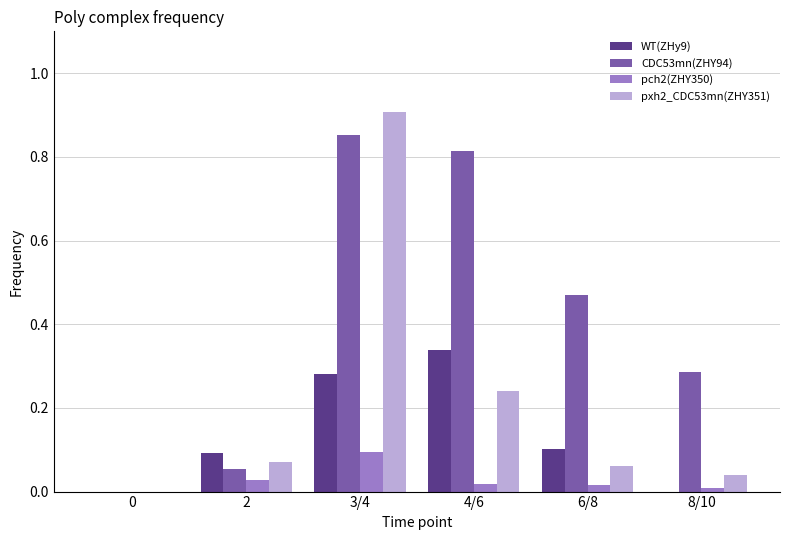

What is the sum of the pxh2_CDC53mn(ZHY351) values at 3/4 and 2?

1.0